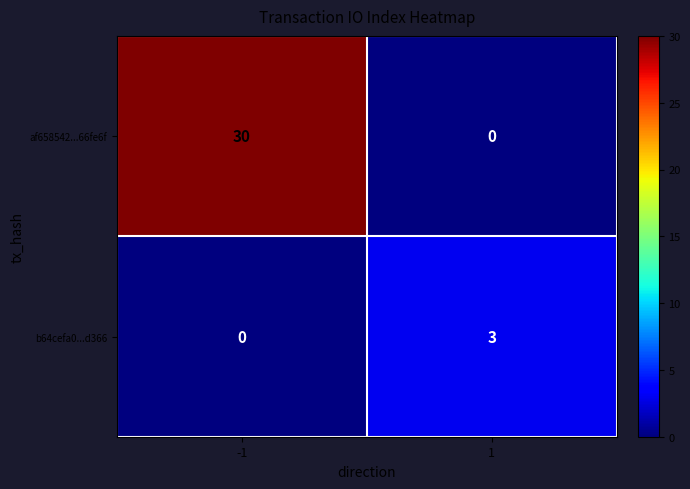

How many series are shown in this chart?

2